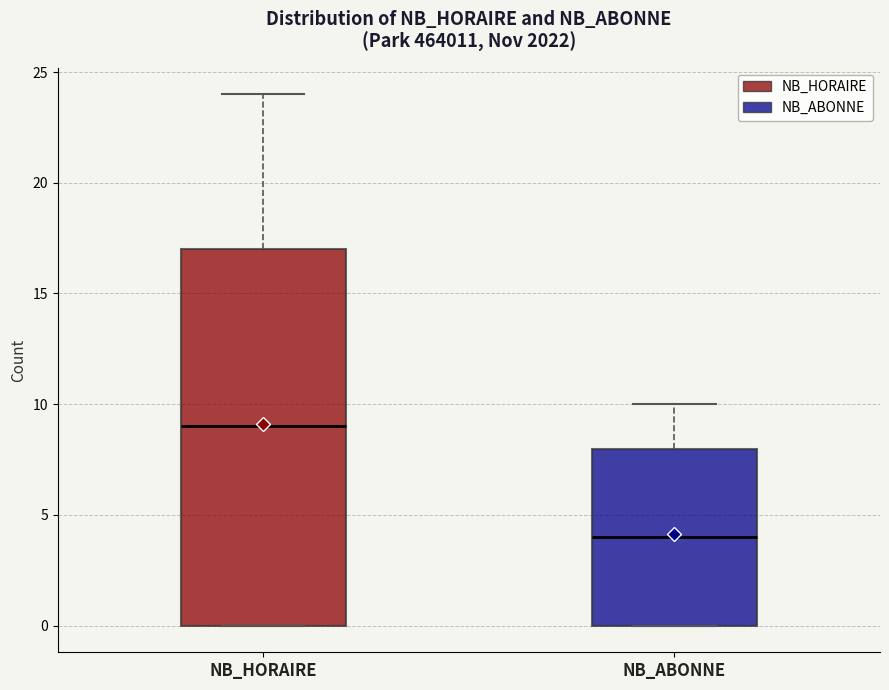

Where is the lower edge of the box for NB_ABONNE on the y-axis? The values are not printed on the chart, so give them approximately, as read against the axis.

0